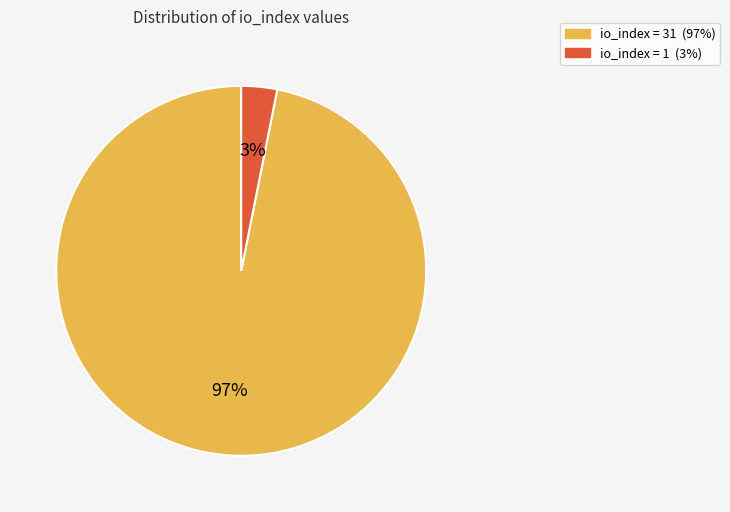

Does any single category account for the majority?

Yes